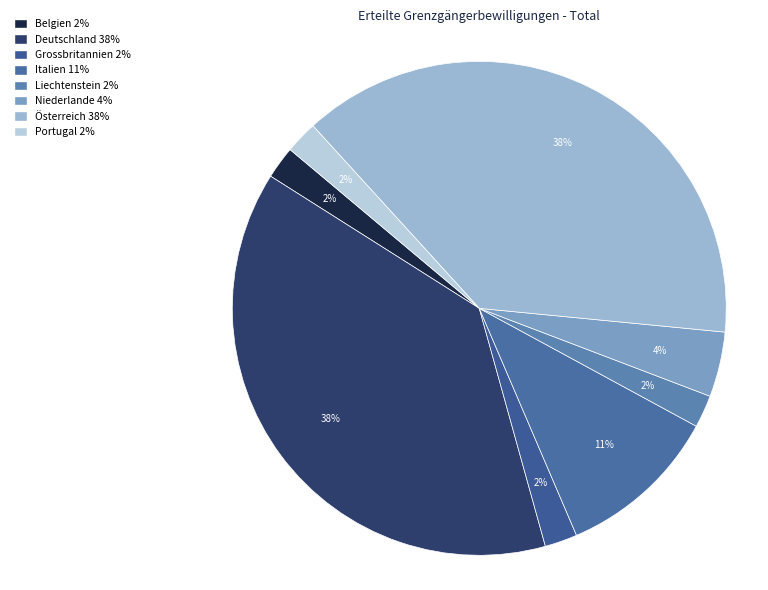

Combined, what portion of the pie is Belgien and Niederlande?

6.4%